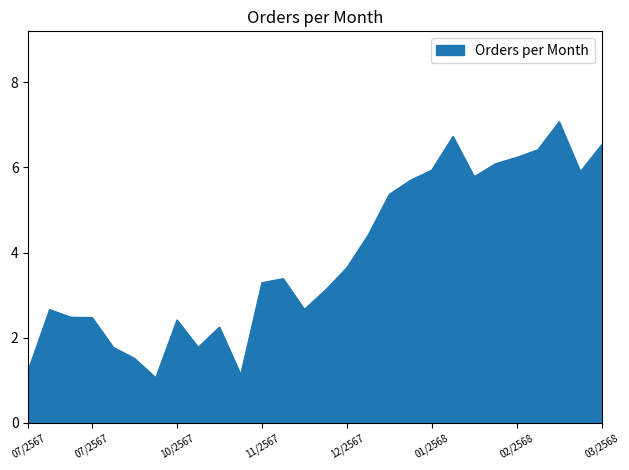

What is the difference between the maximum and minimum values?

6.0